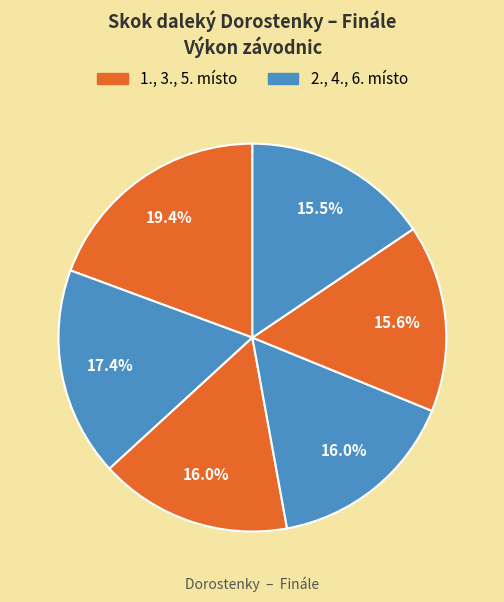

How many slices are in this pie chart?

6